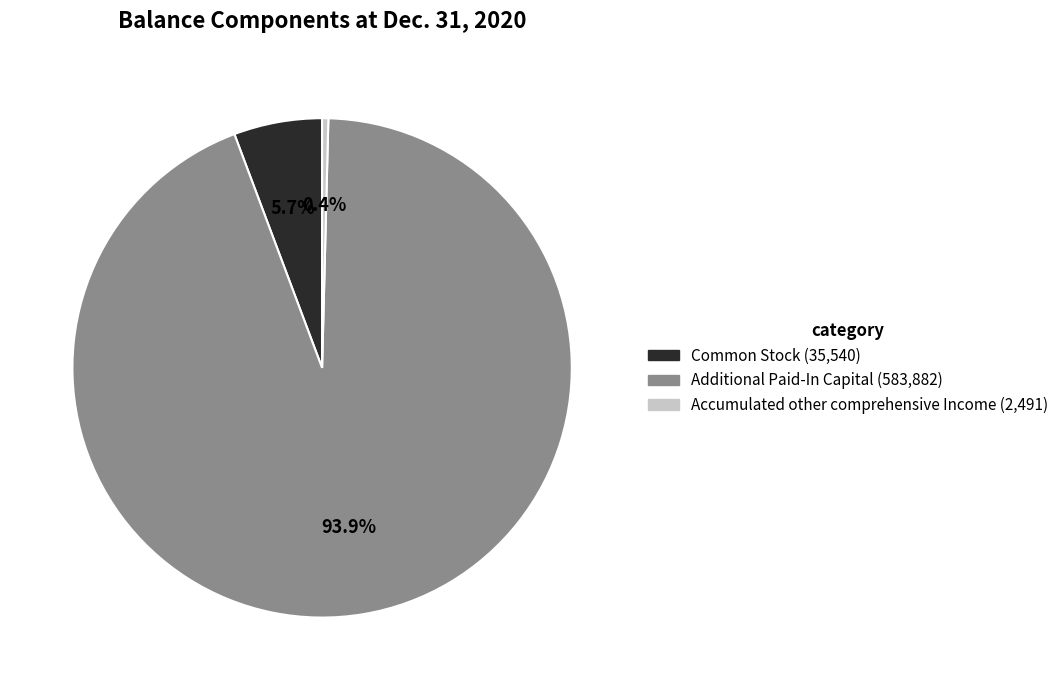

Approximately how many times larger is the value at Additional Paid-In Capital compared to Accumulated other comprehensive Income?

234.4